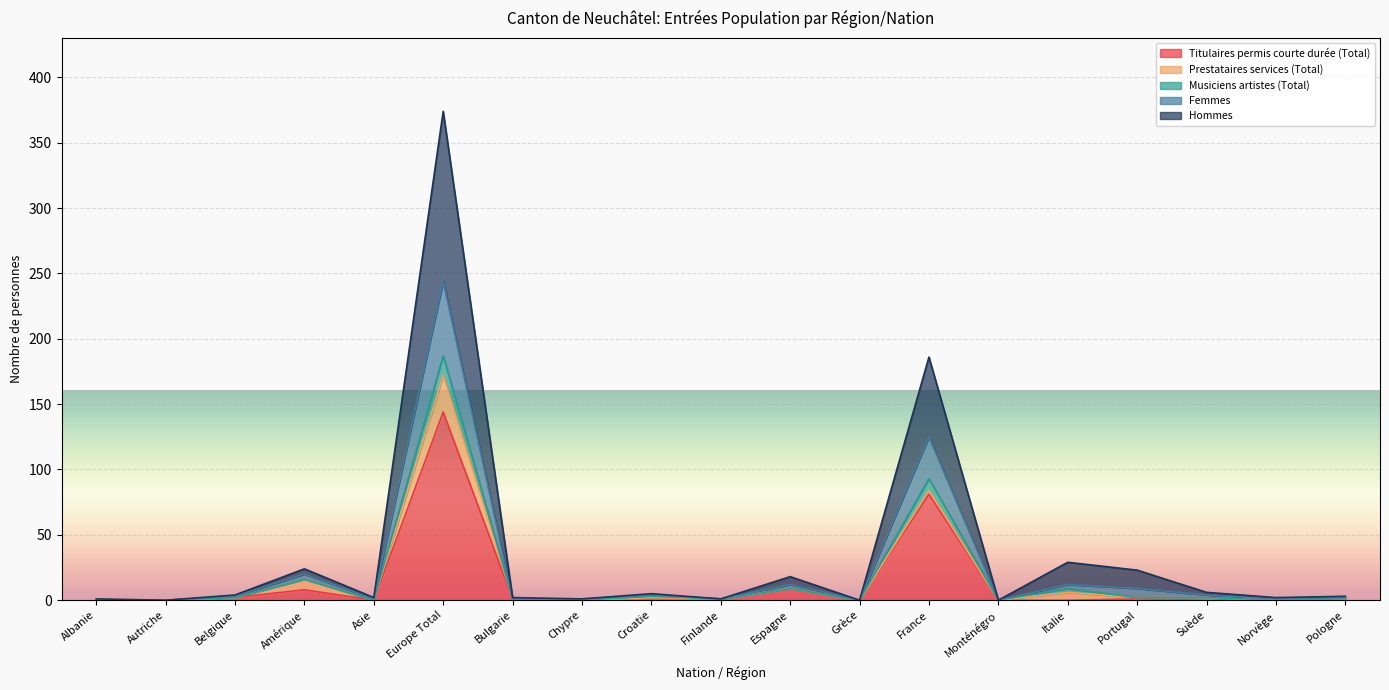

How many values in the Femmes series exceed 2?

9